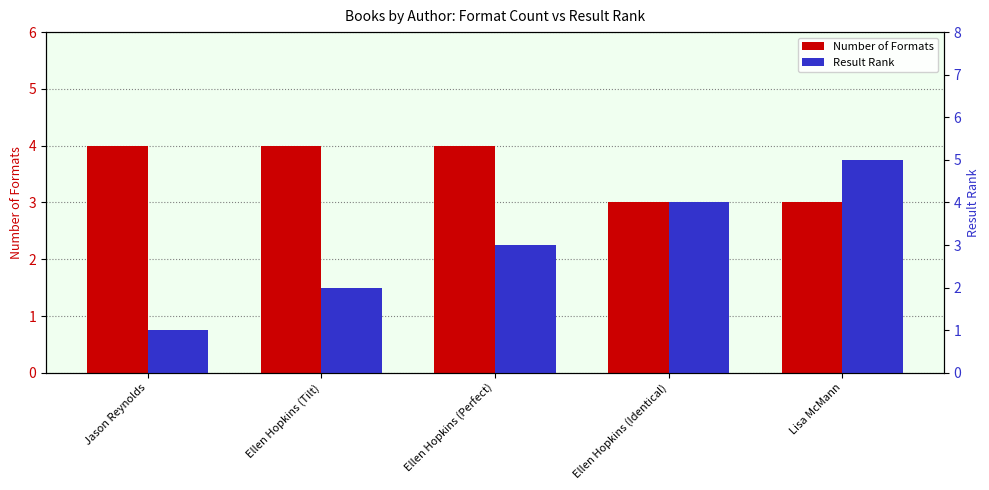

How many bars are there in each group?

2